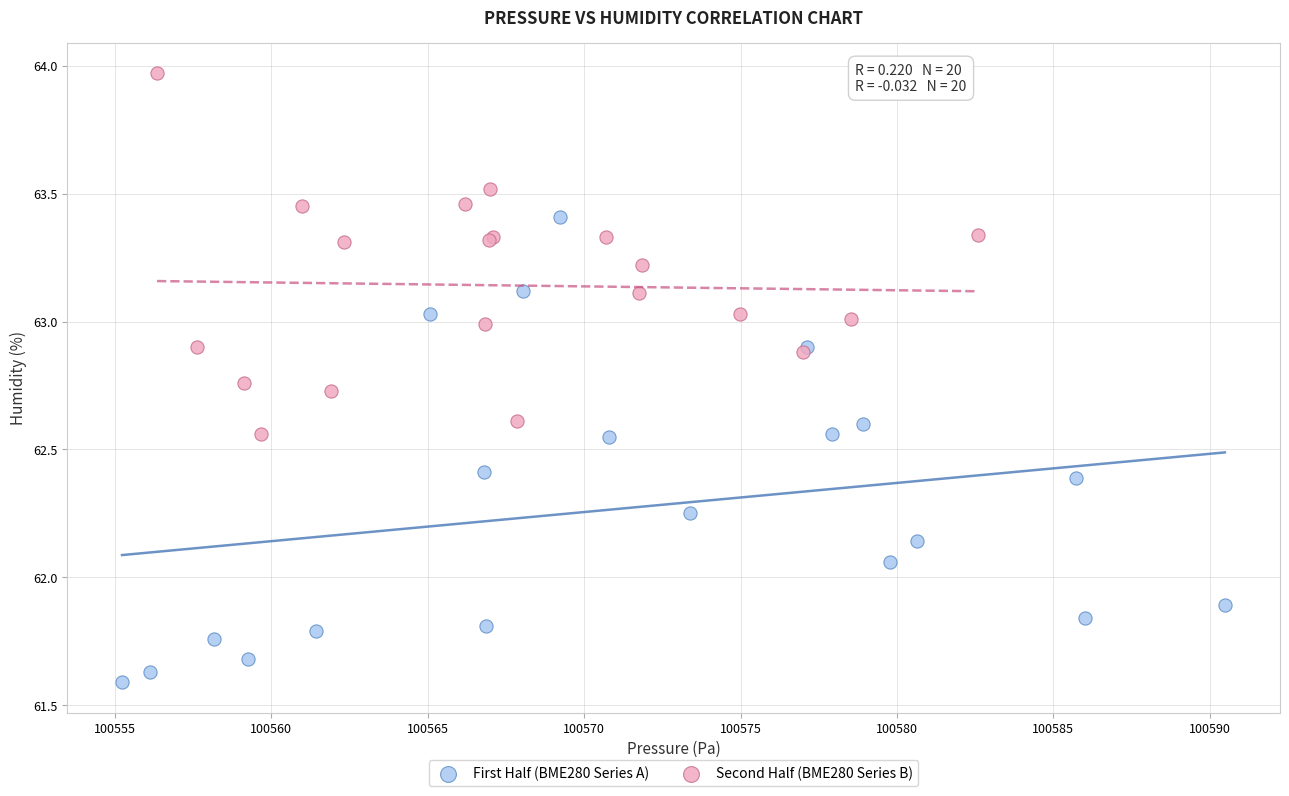

Which series contains the lowest Y value?

First Half (BME280 Series A)